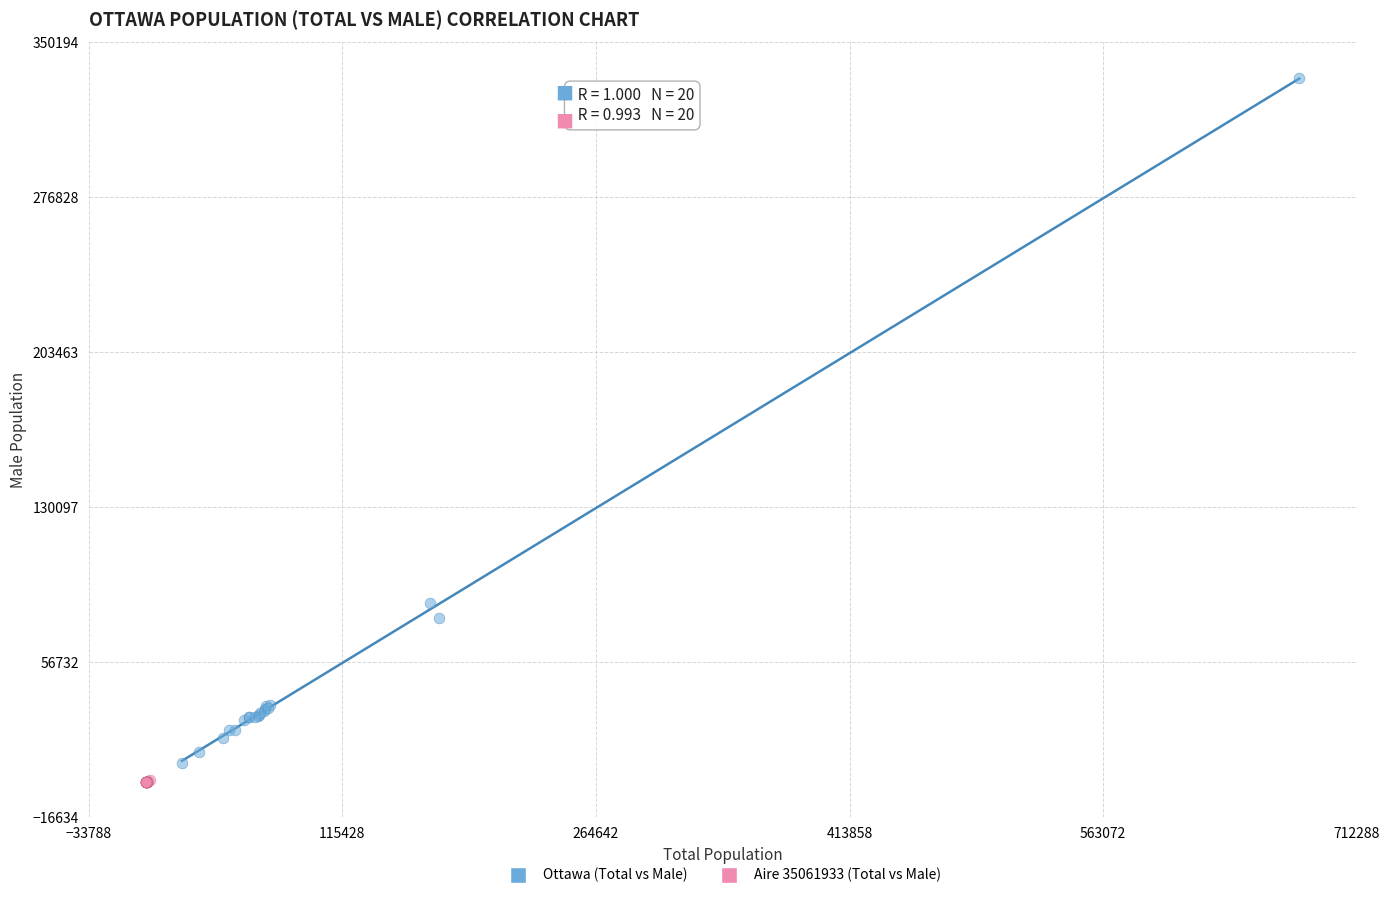

Which series reaches the minimum Y coordinate?

Aire 35061933 (Total vs Male)